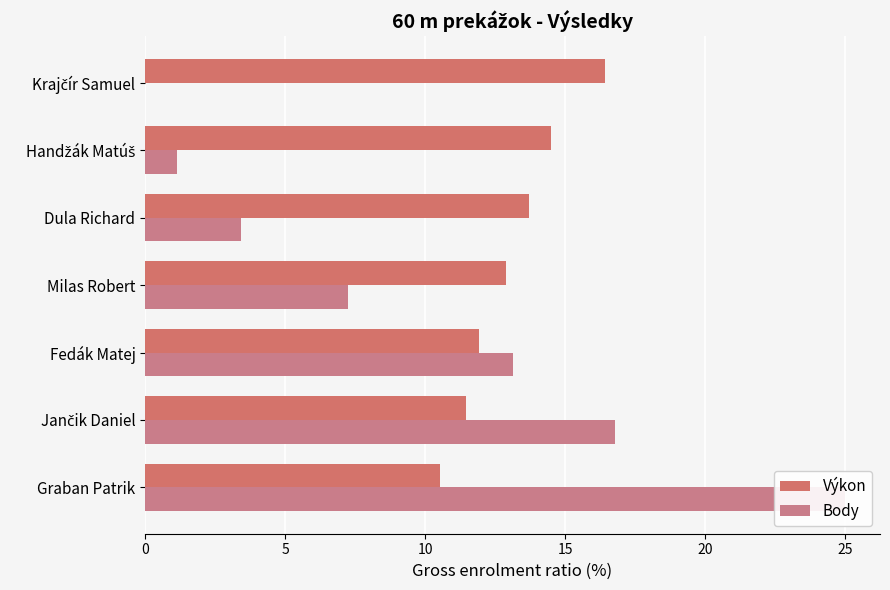

The value of Výkon at 0 is 10.5. True or false?

True